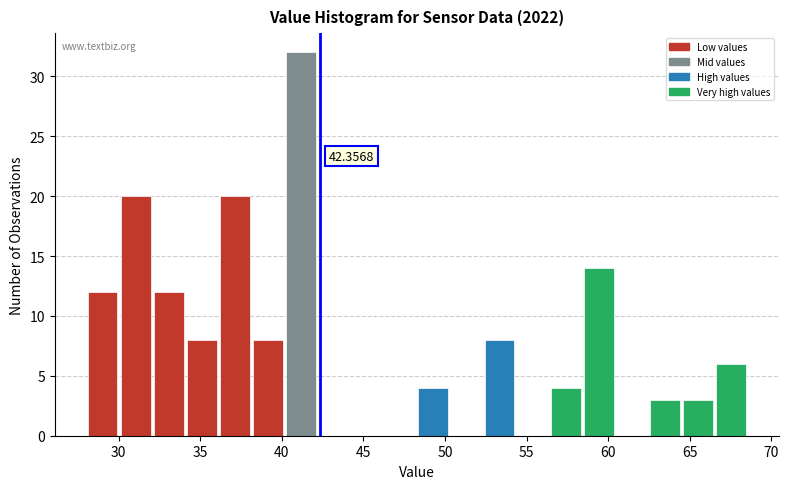

Over which range of the x-axis is the bar tallest?

40.0 to 42.0